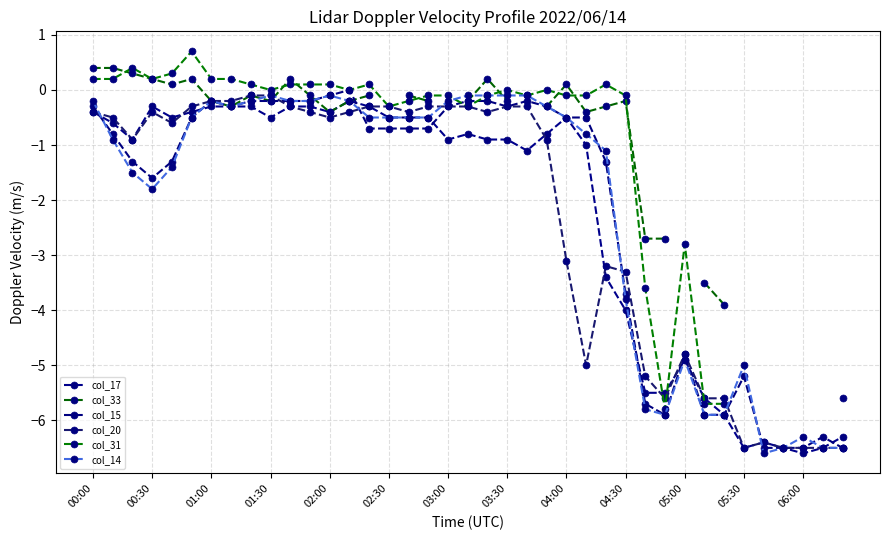

Is it true that col_20 equals -3.3 at 04:30?

True